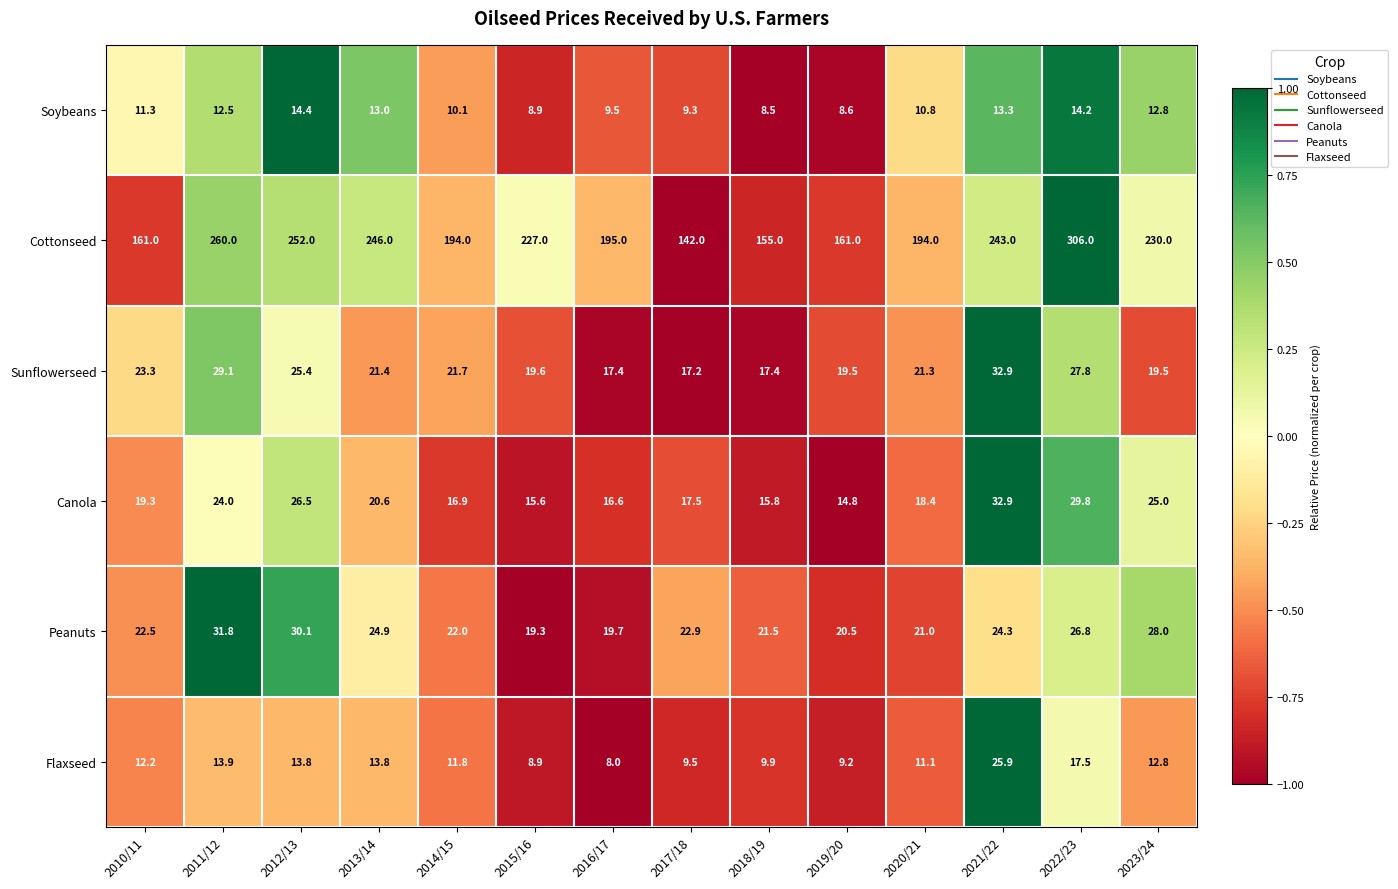

At 2020/21, list the series in order from largest to smallest.

Cottonseed, Sunflowerseed, Peanuts, Canola, Flaxseed, Soybeans